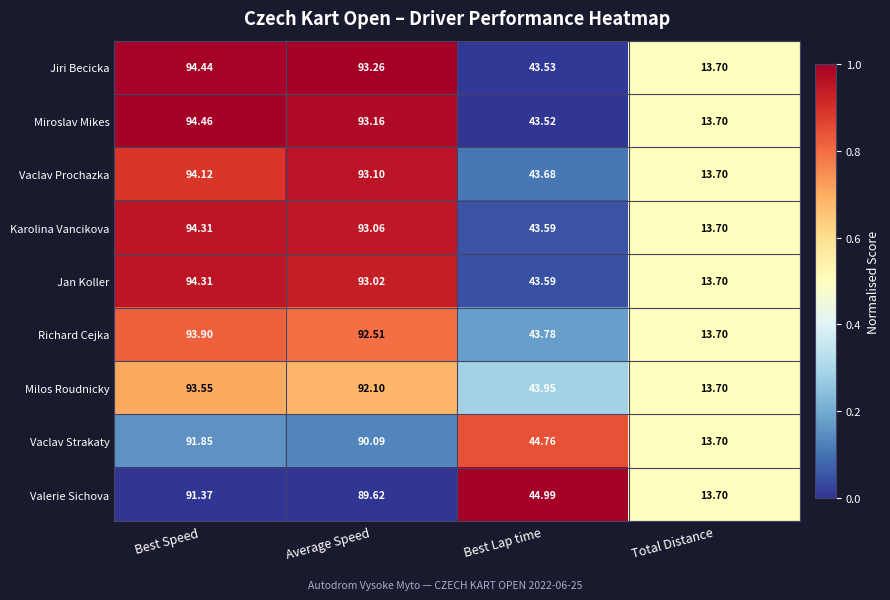

Is the value of Milos Roudnicky at Best Speed greater than the value of Karolina Vancikova at Best Lap time?

Yes